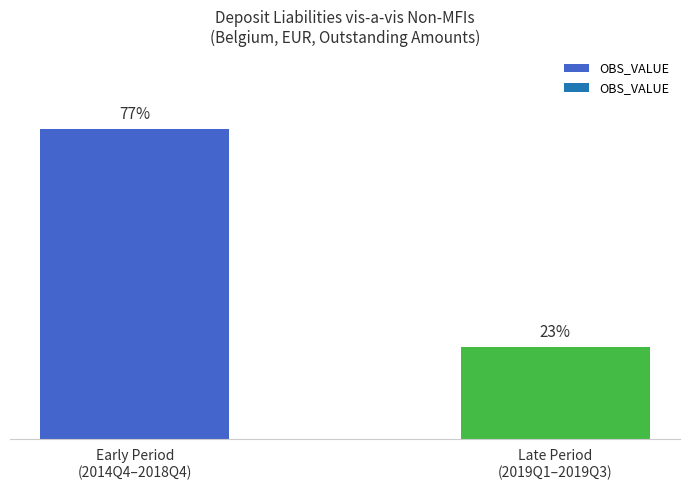

Are the bars horizontal?

No